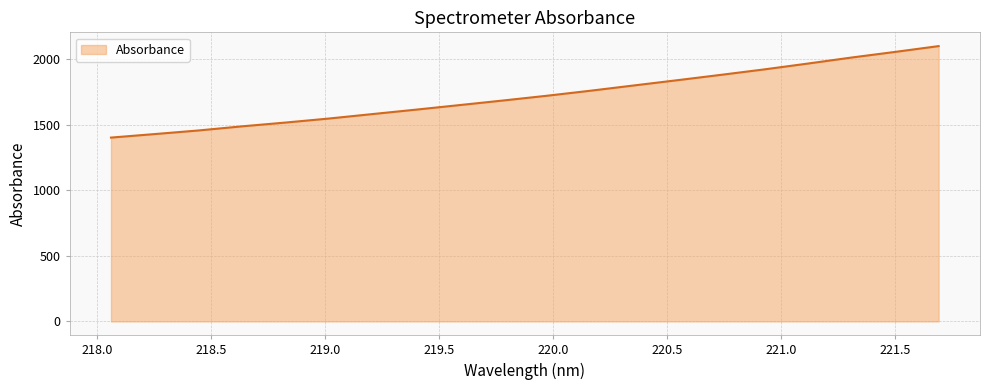

How many lines are shown in the chart?

1